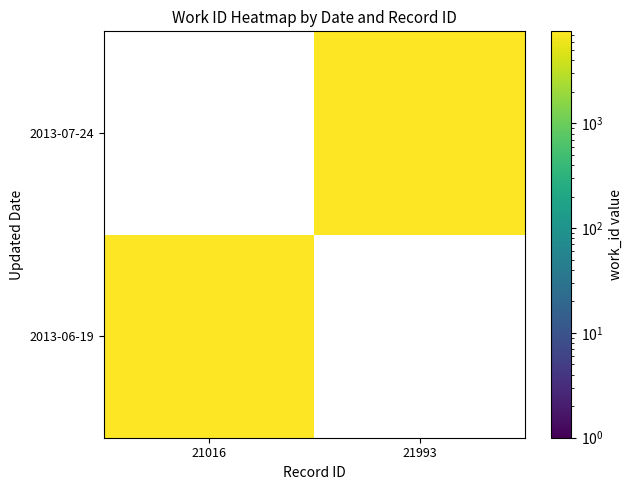

Rank the series at 21993 from lowest to highest value.

2013-06-19, 2013-07-24